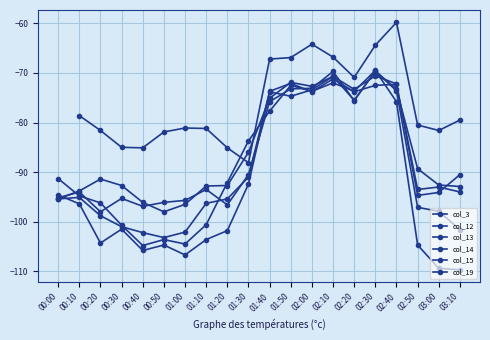

Is the value of col_12 at 00:30 greater than the value of col_13 at 01:20?

No